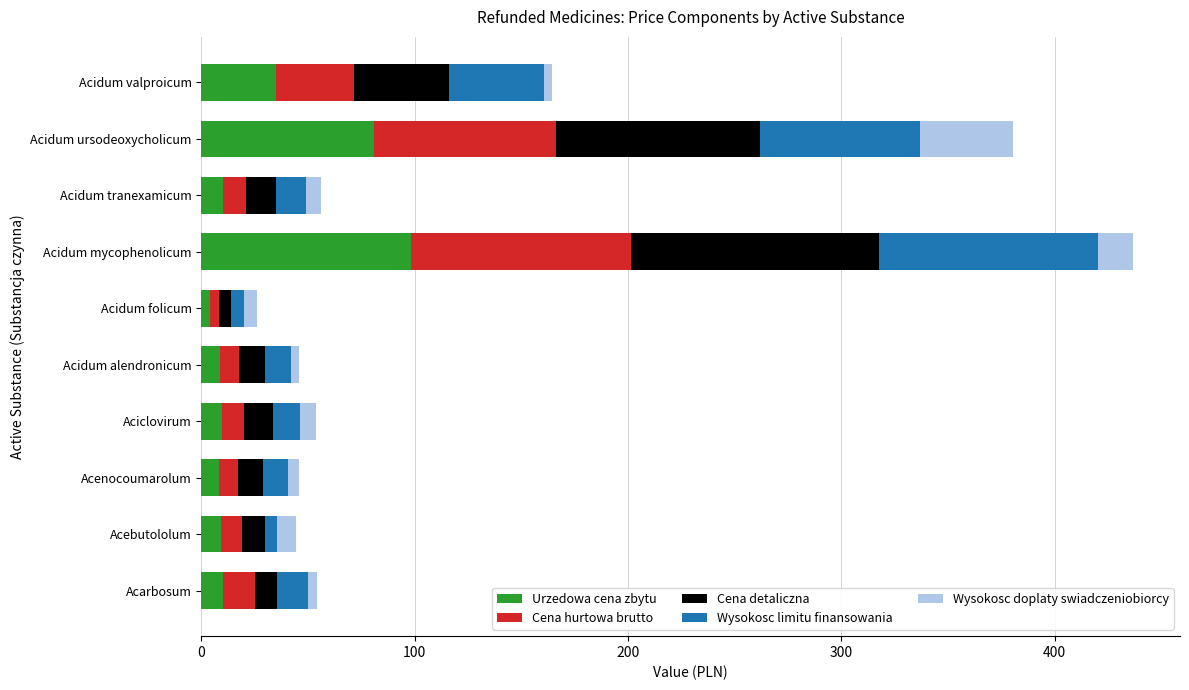

At which category is the sum across all series the highest?

Acidum mycophenolicum